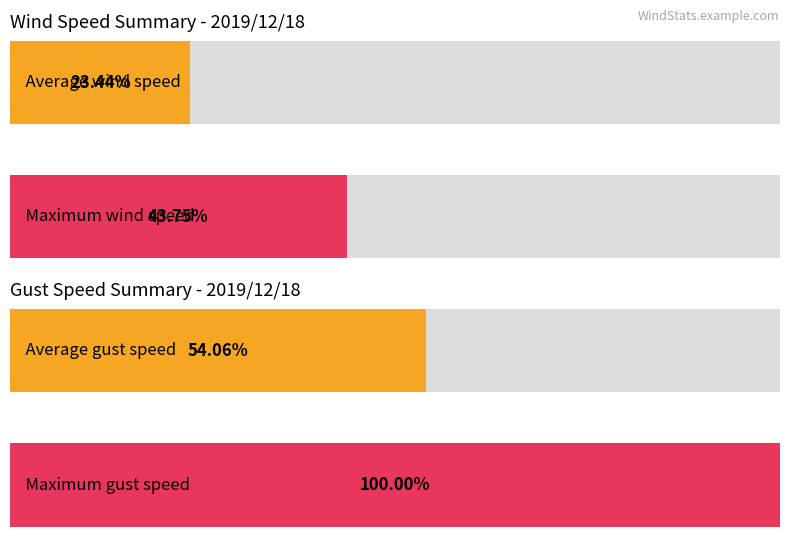

What is the minimum value shown in the chart?

0.3